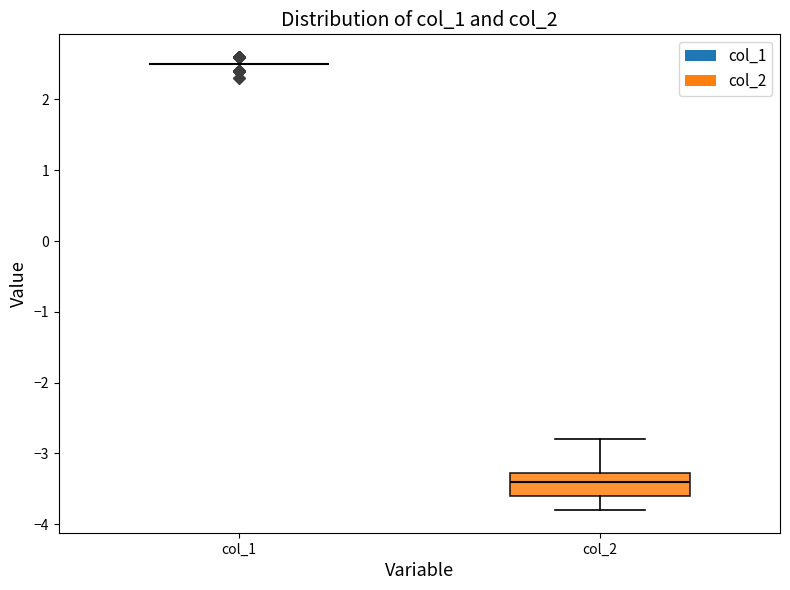

Reading left to right, transcribe this box plot: for each box, give where its median line is, the range the box spans, and where its two whiskers end, as read against the y-axis. The values are not printed on the chart, so give them approximately, as read against the axis.

col_1: box collapsed to a line at 2.5, whiskers 2.5 to 2.5
col_2: median -3.4, box -3.6 to -3.3, whiskers -3.8 to -2.8